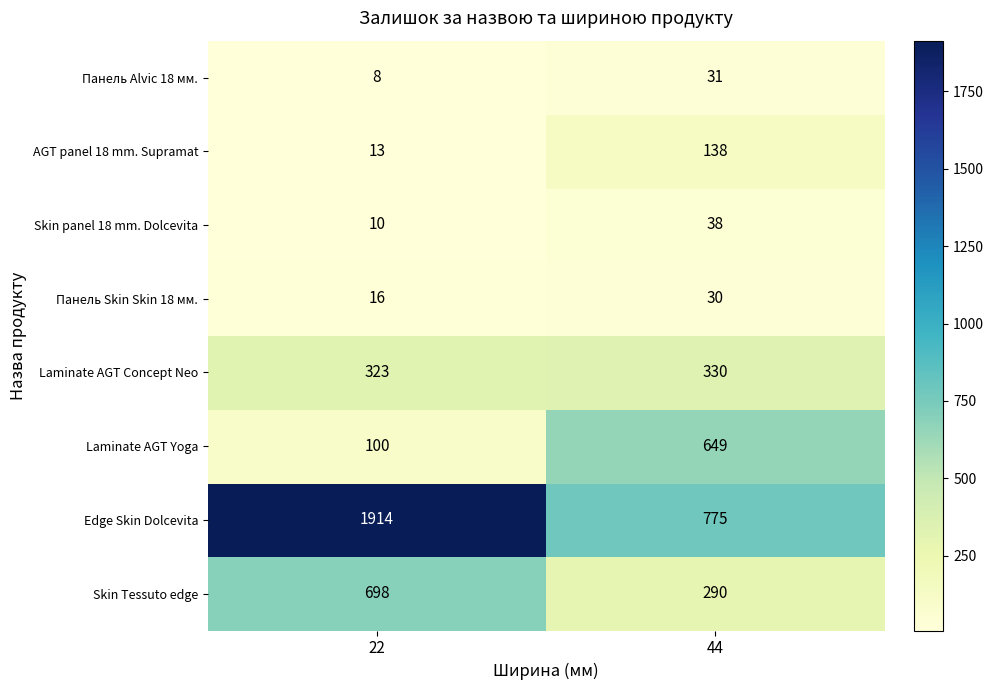

Reading left to right, what are all the values shown in this chart?

Панель Alvic 18 мм.: 22=8	44=31
AGT panel 18 mm. Supramat: 22=13	44=138
Skin panel 18 mm. Dolcevita: 22=10	44=38
Панель Skin Skin 18 мм.: 22=16	44=30
Laminate AGT Concept Neo: 22=323	44=330
Laminate AGT Yoga: 22=100	44=649
Edge Skin Dolcevita: 22=1914	44=775
Skin Tessuto edge: 22=698	44=290